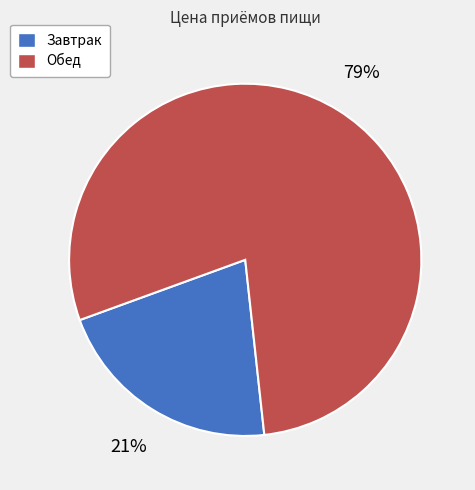

To the nearest percent, what is the difference between the Завтрак and Обед slice percentages?

58%